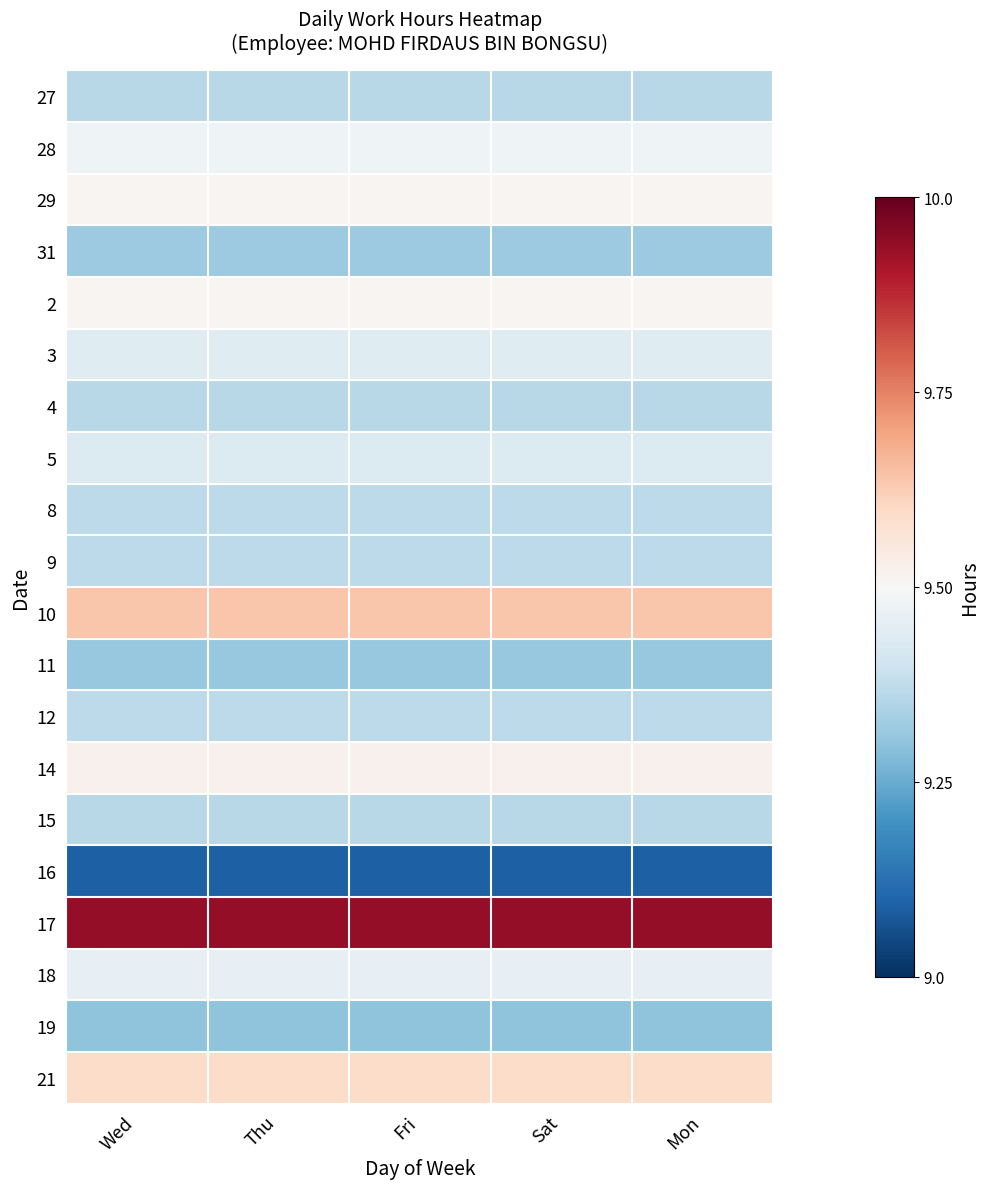

At which category is the sum across all series the highest?

Wed